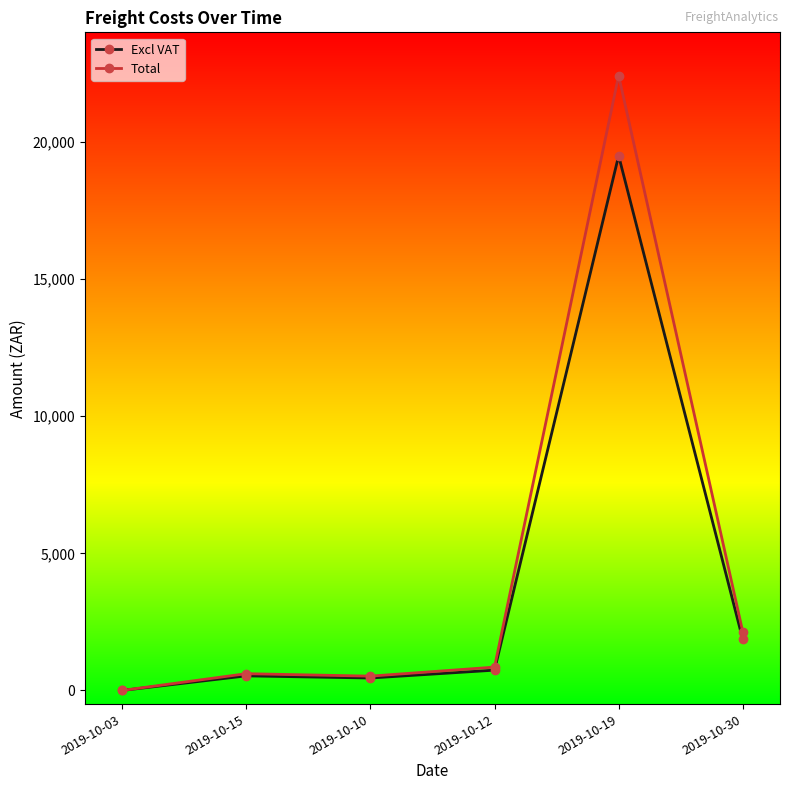

What is the maximum value shown in the chart?

22425.0